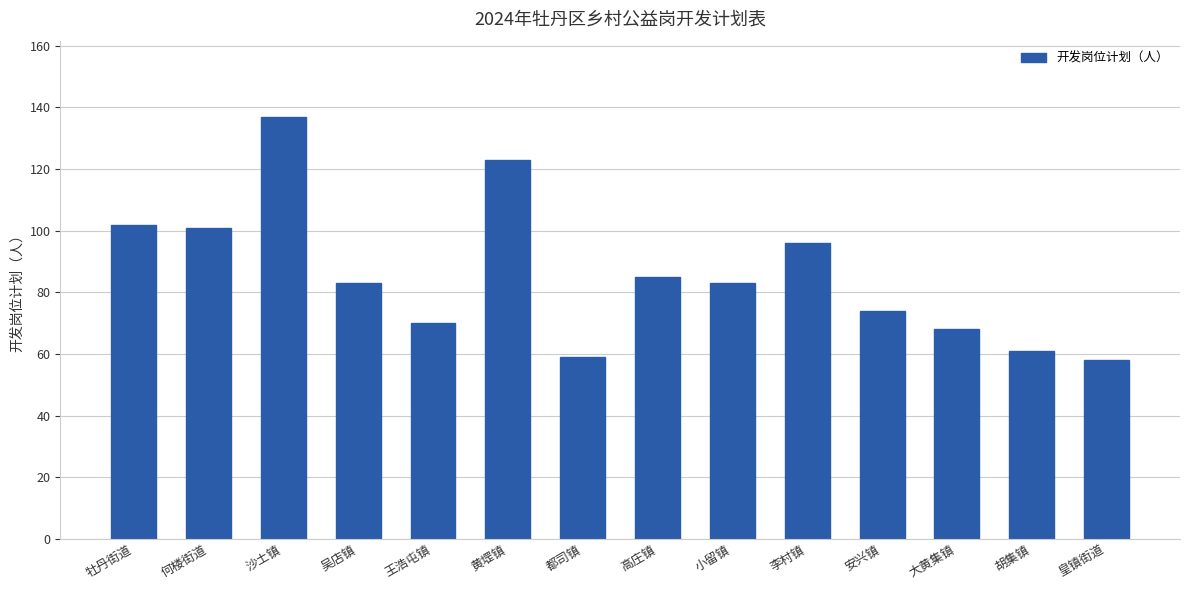

What is the value of the 8th bar from the left?

85